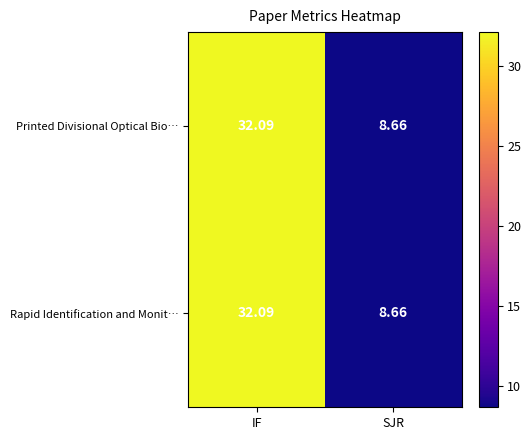

At which category is the sum across all series the highest?

IF